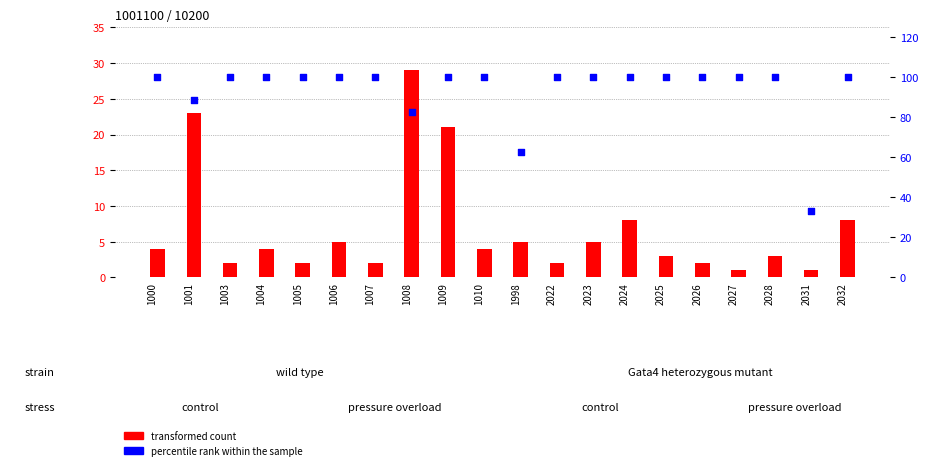

Is the value of percentile rank within the sample at 1003 greater than the value of transformed count at 1009?

Yes